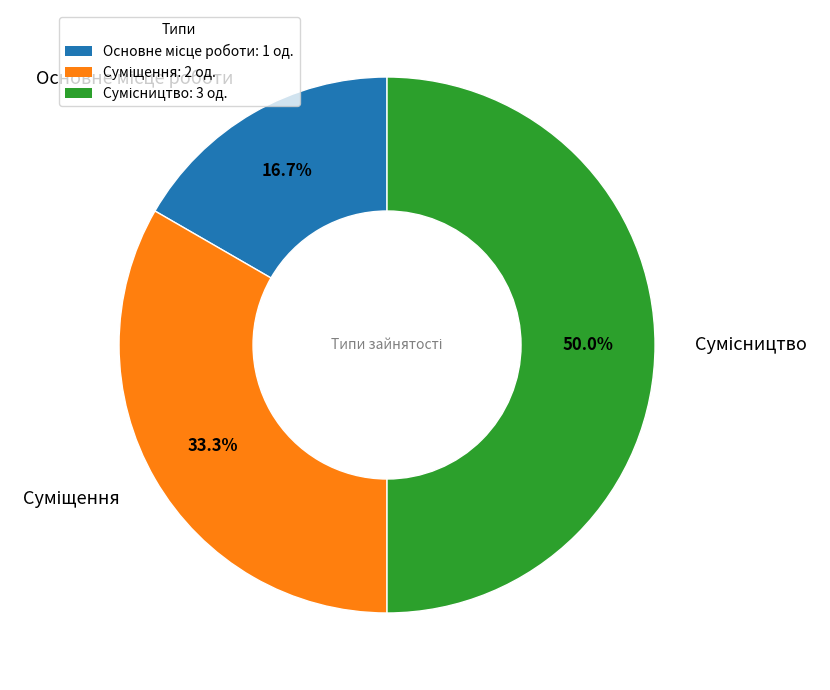

What is the smallest slice in the pie chart?

Основне місце роботи